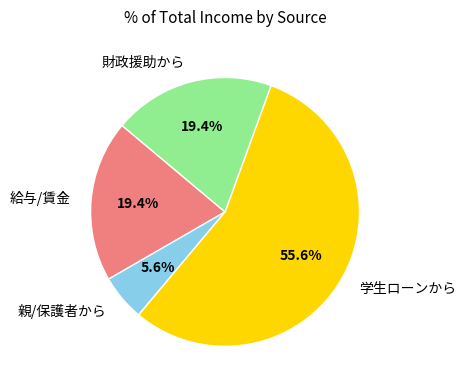

Is there a majority slice in this chart?

Yes